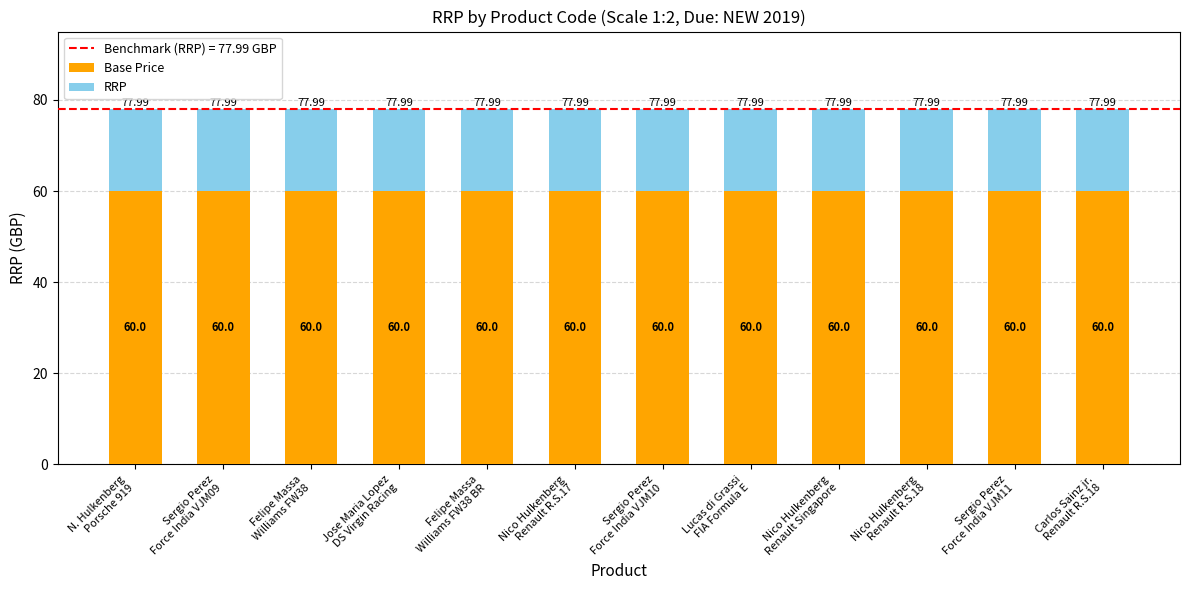

The Base Price series shows 60.0 at N. Hulkenberg
Porsche 919. True or false?

True